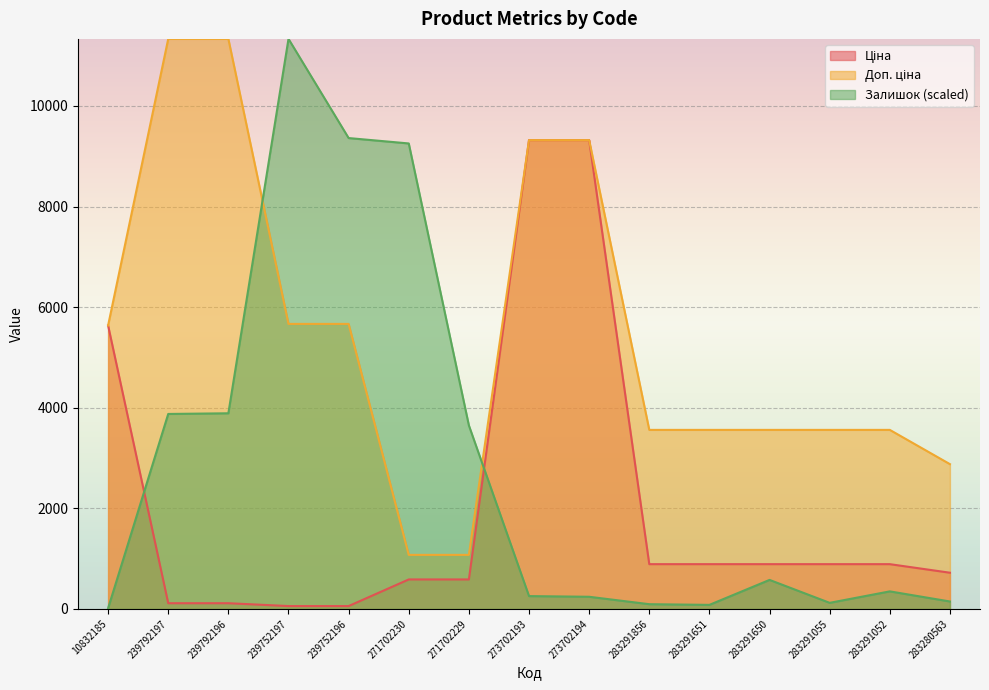

How many lines are shown in the chart?

3